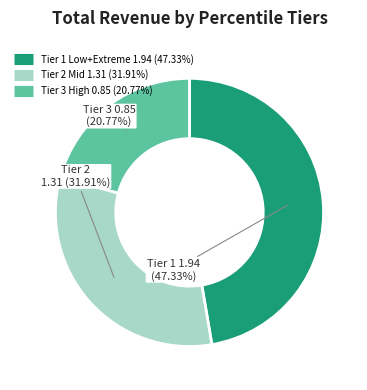

Does any single category account for the majority?

No